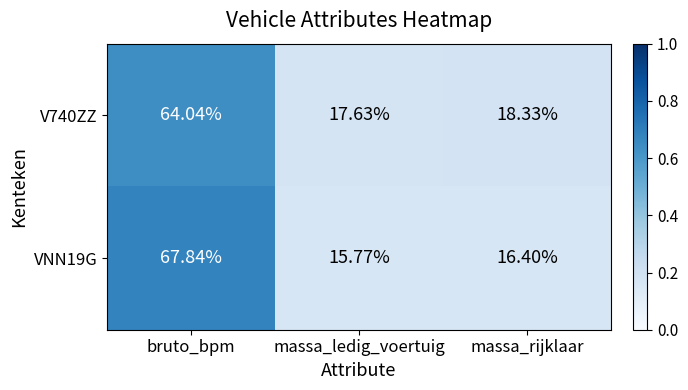

List the series in order of their peak value, highest first.

VNN19G, V740ZZ